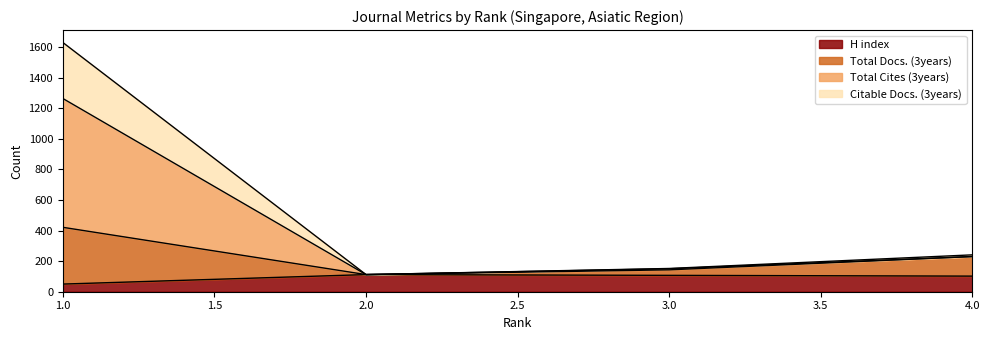

At which label does Citable Docs. (3years) first exceed 230?

1